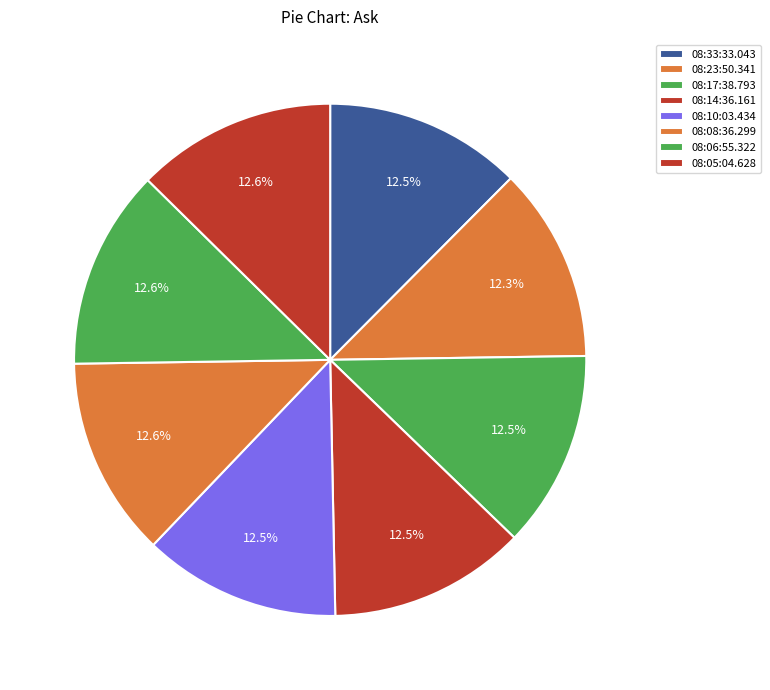

Which has a higher value, 08:08:36.299 or 08:23:50.341?

08:08:36.299